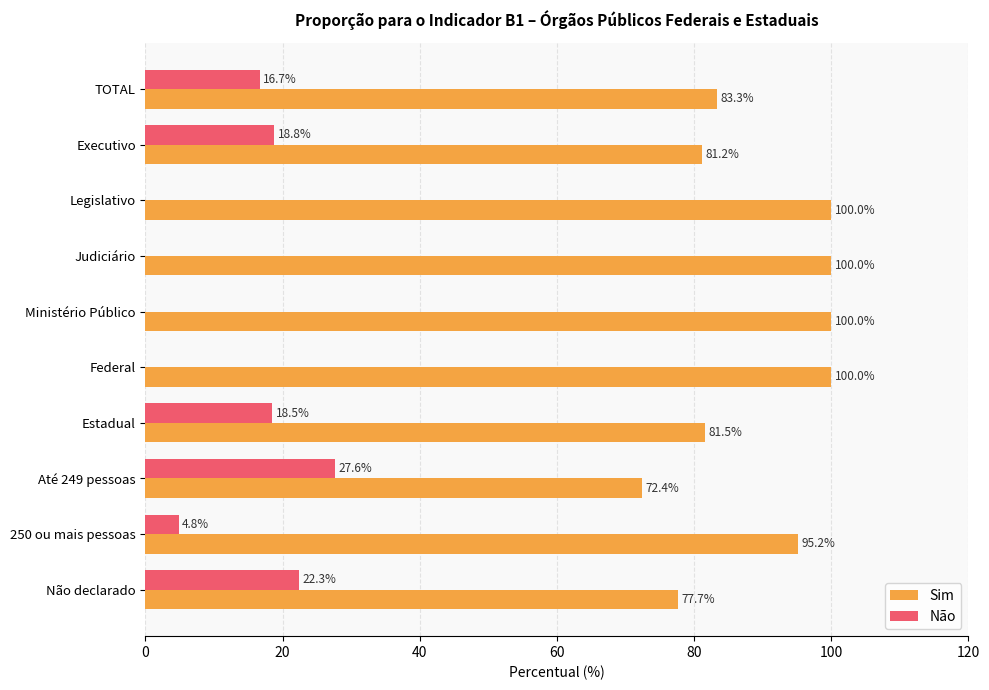

What is the highest value of the Não series?

27.6